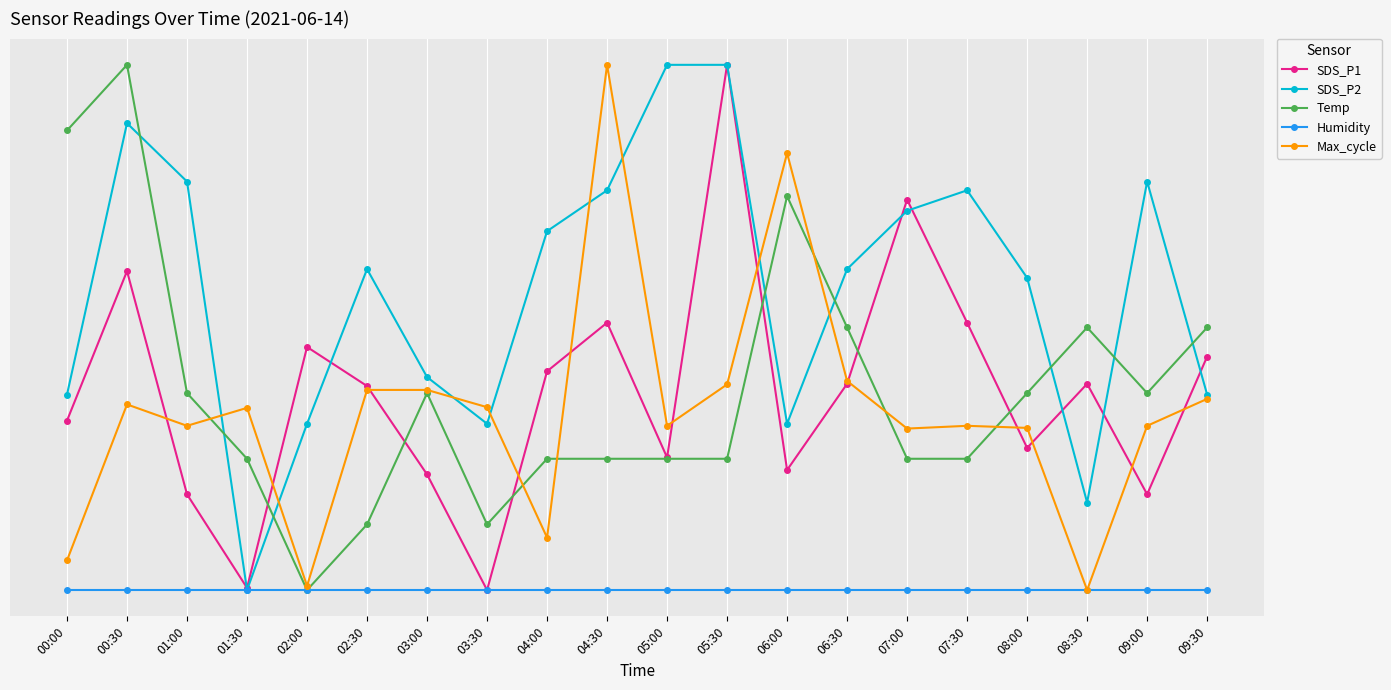

At which category is the sum across all series the highest?

00:30